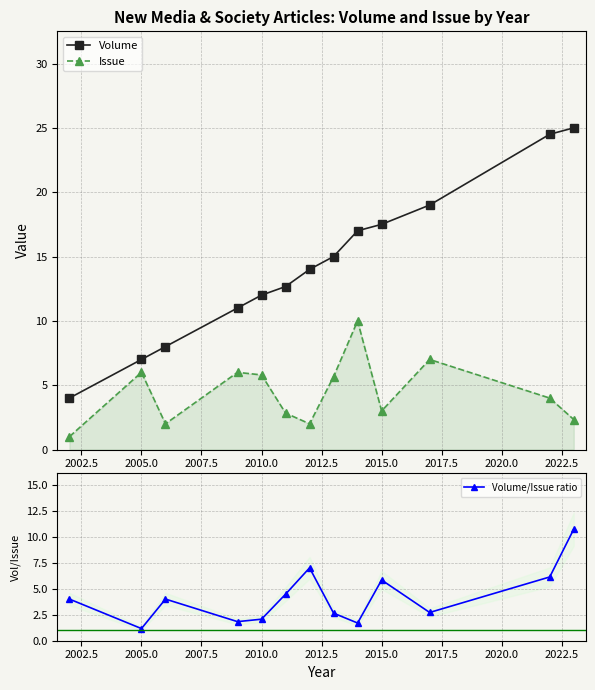

What is the average value of the Volume series?

14.4